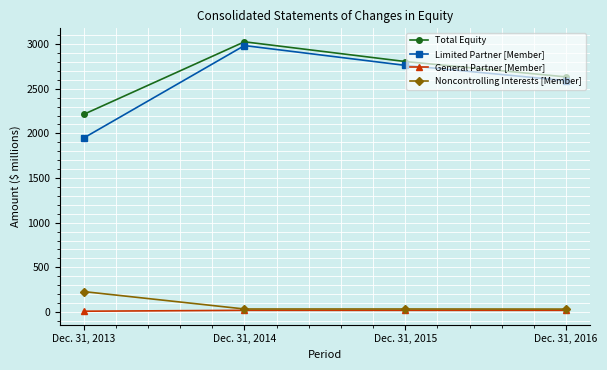

In Total Equity, how many points are higher than both neighbors (excluding endpoints)?

1